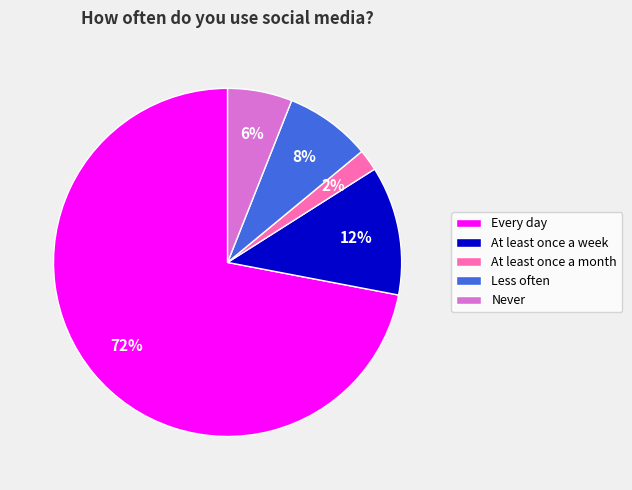

The At least once a month slice represents 2% of the pie. True or false?

True